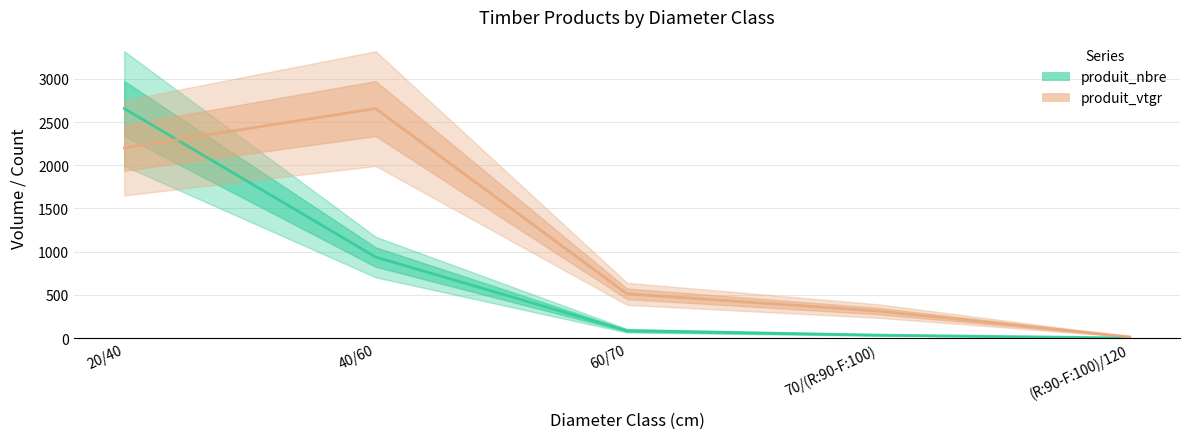

At which category is the sum across all series the highest?

20/40